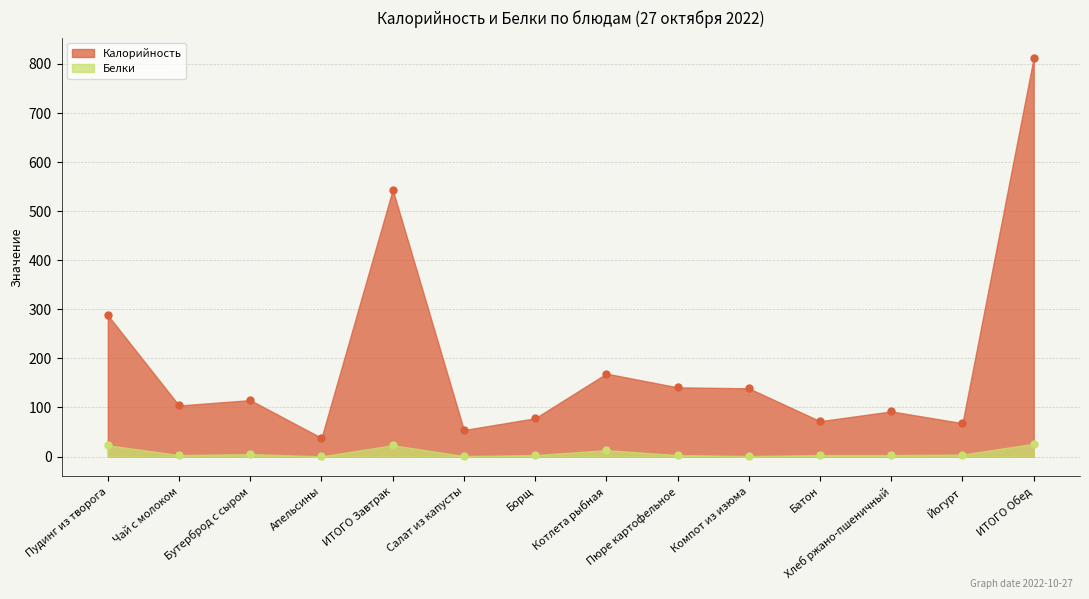

The Калорийность series shows 342.0 at ИТОГО Завтрак. True or false?

False